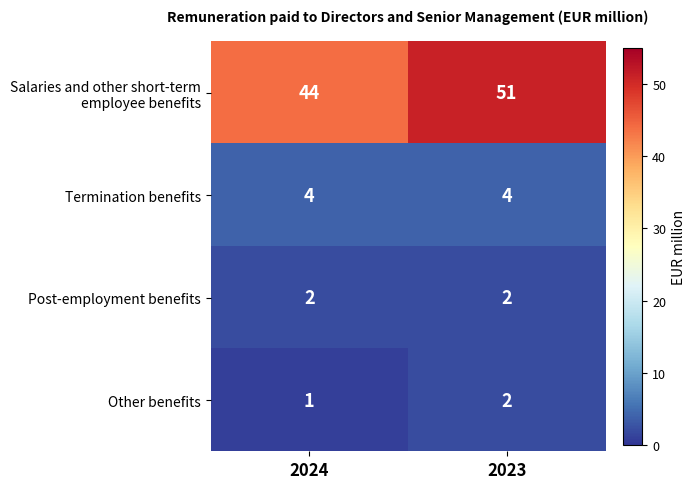

Count the number of categories in the chart.

2